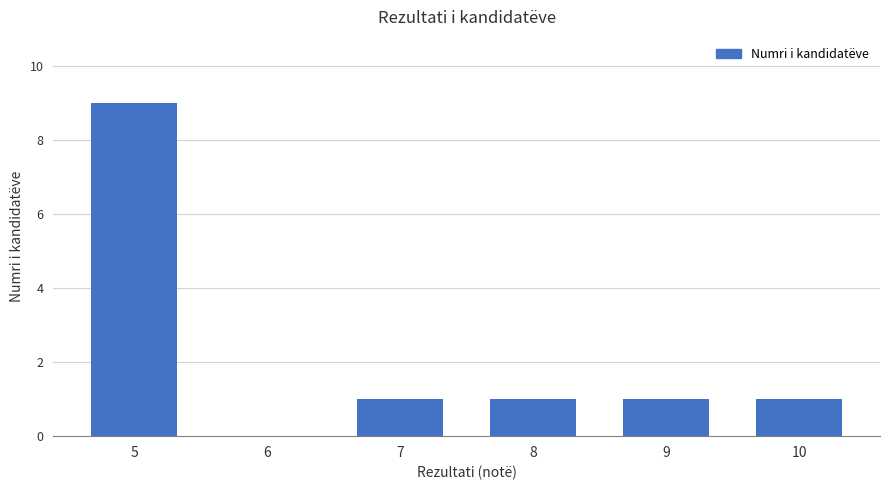

What is the maximum value shown in the chart?

9